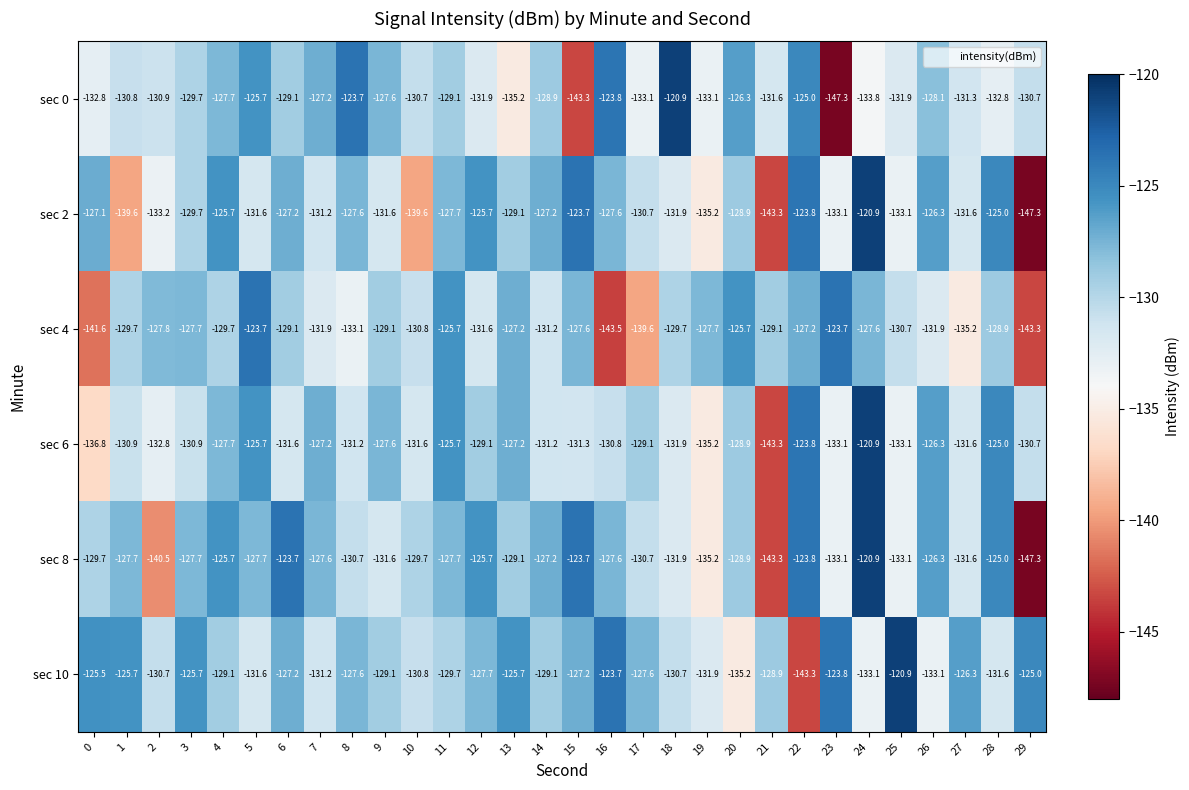

The sec 4 series shows -213.7 at 28. True or false?

False